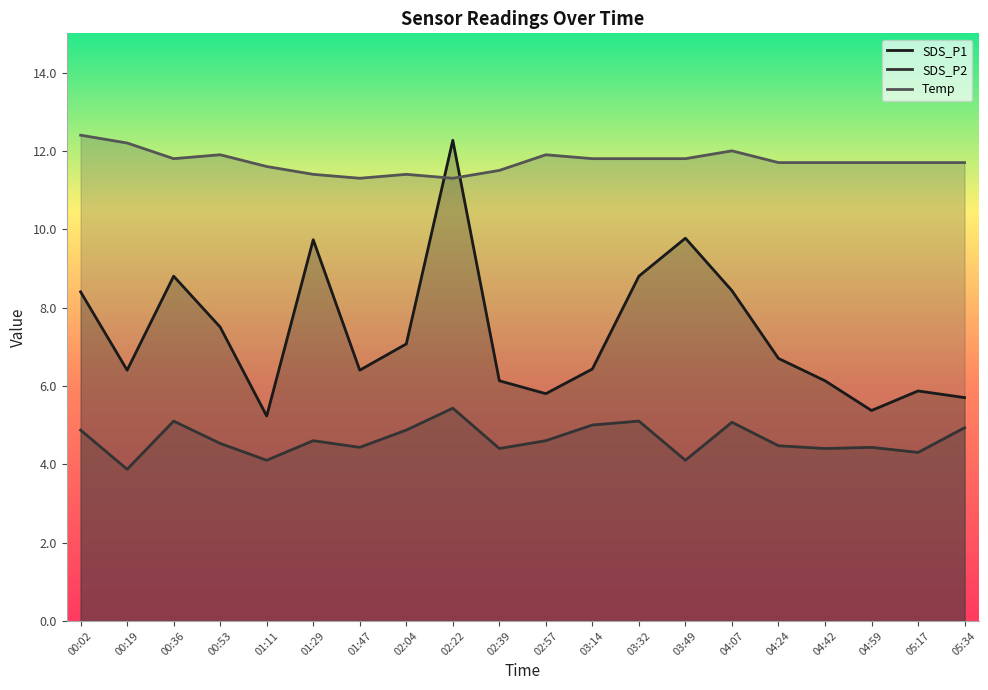

Which series has the largest range (max minus min)?

SDS_P1